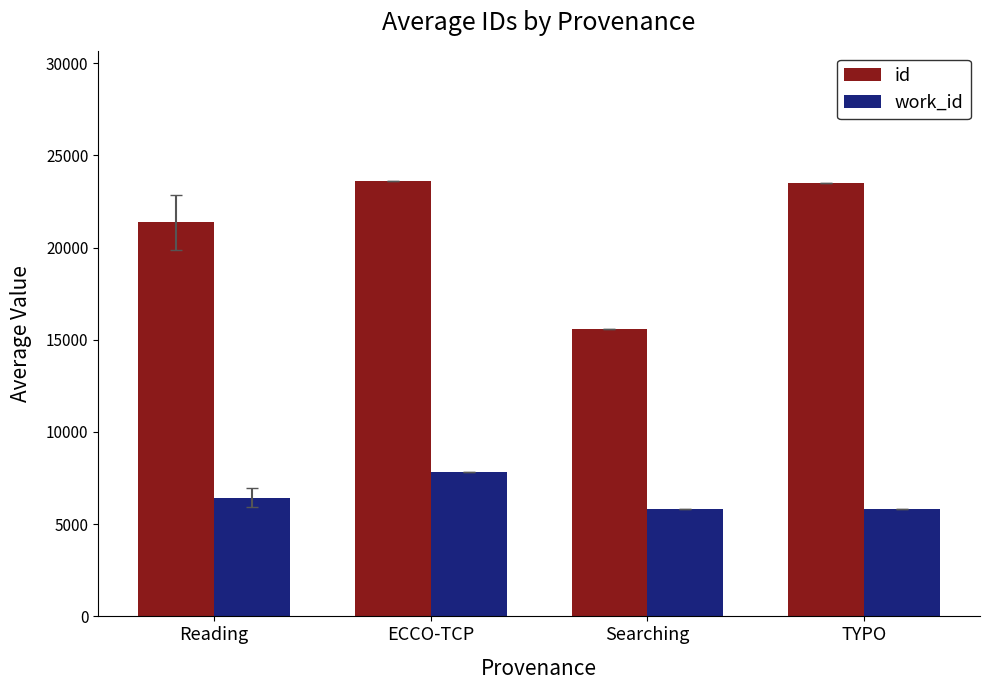

The work_id series shows 6432.7 at Reading. True or false?

True